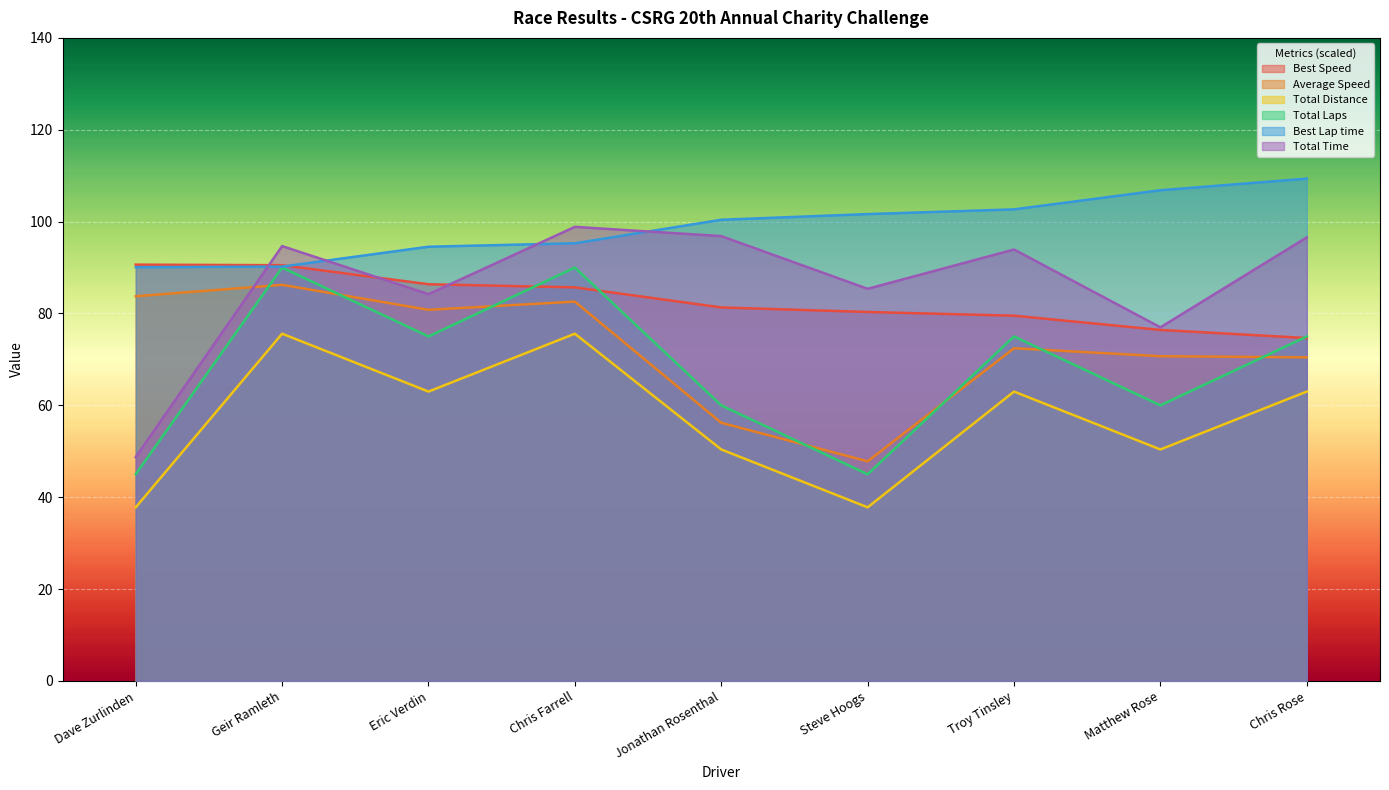

Rank the series at Geir Ramleth from highest to lowest value.

Total Time, Best Speed, Best Lap time, Total Laps, Average Speed, Total Distance